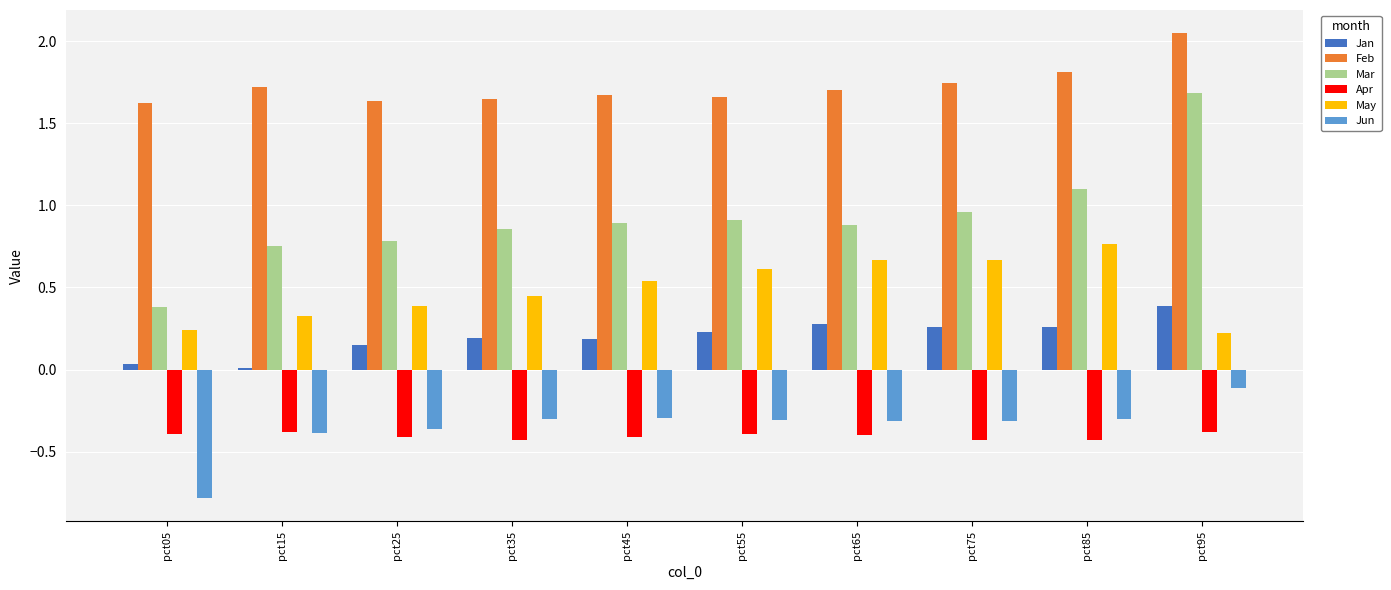

What is the sum of all May values?

4.9